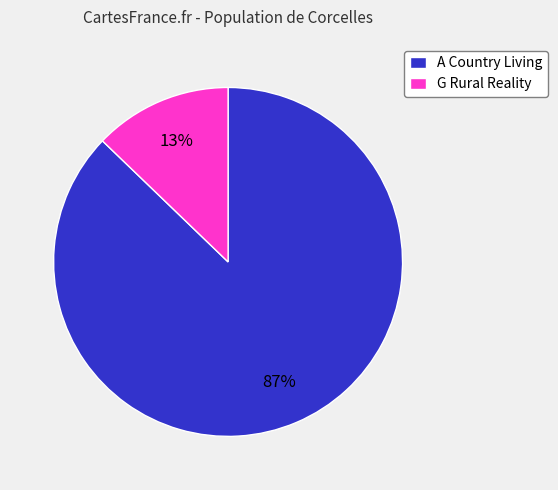

To the nearest percent, what is the difference between the largest and smallest slice percentages?

74%